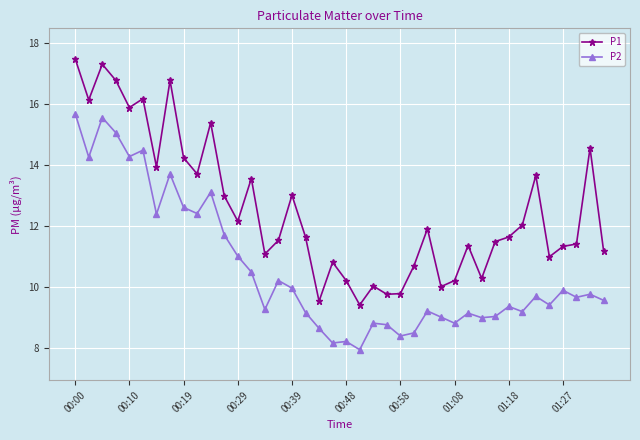

In P1, how many points are lower than both neighbors (excluding endpoints)?

12